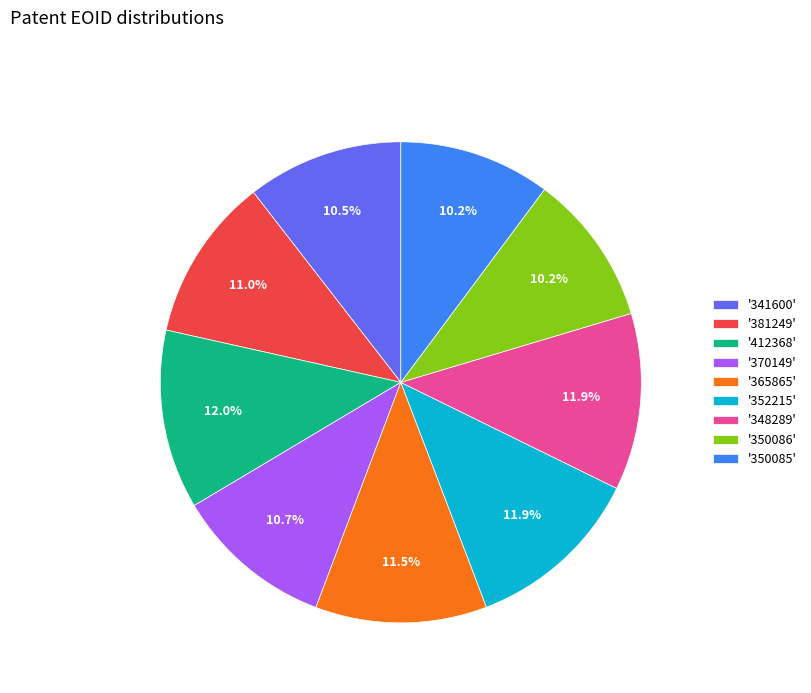

Between '350086' and '352215', which is larger?

'352215'